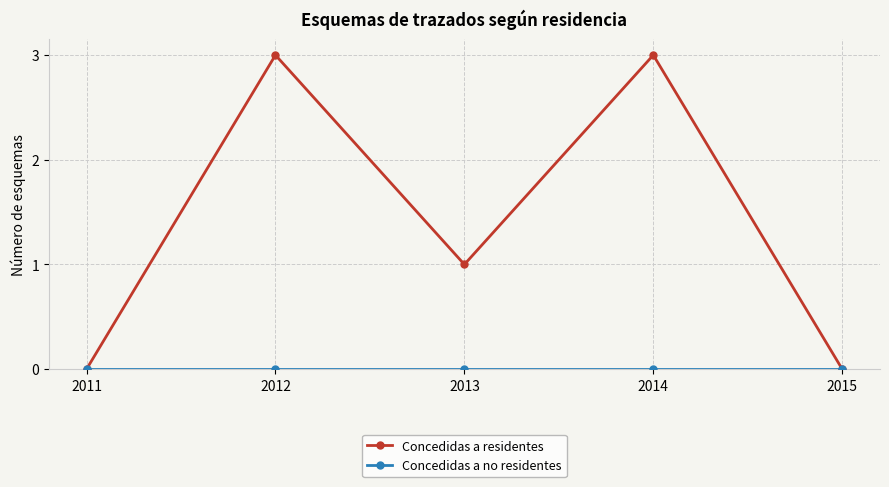

Which series has the largest total across all categories?

Concedidas a residentes